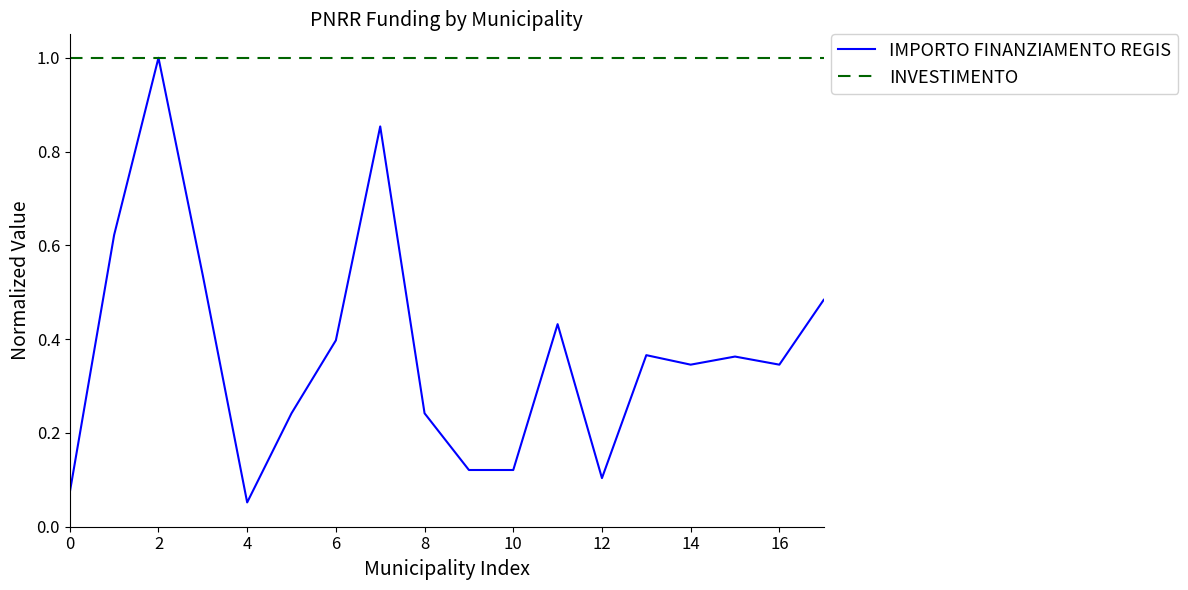

Does the chart display data point markers on the line(s)?

No